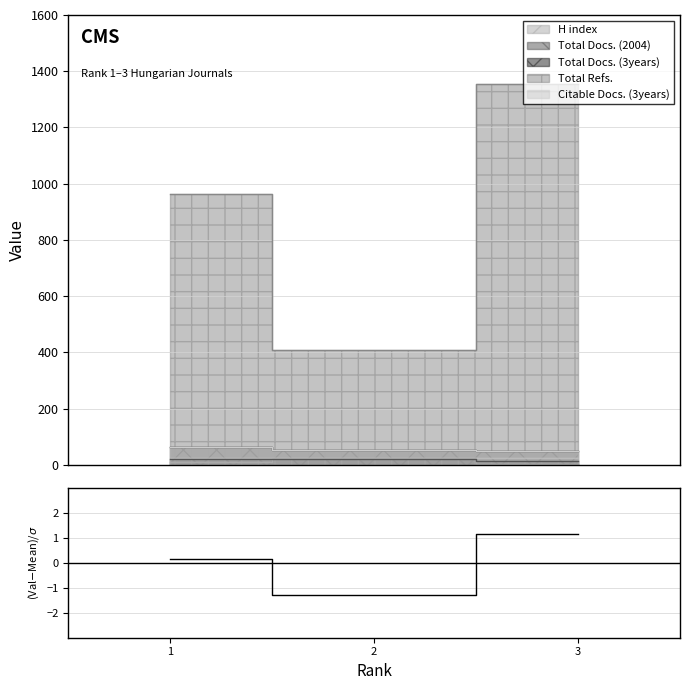

Reading right to left, what are all the values shown in this chart?

1.2	-1.3	0.1